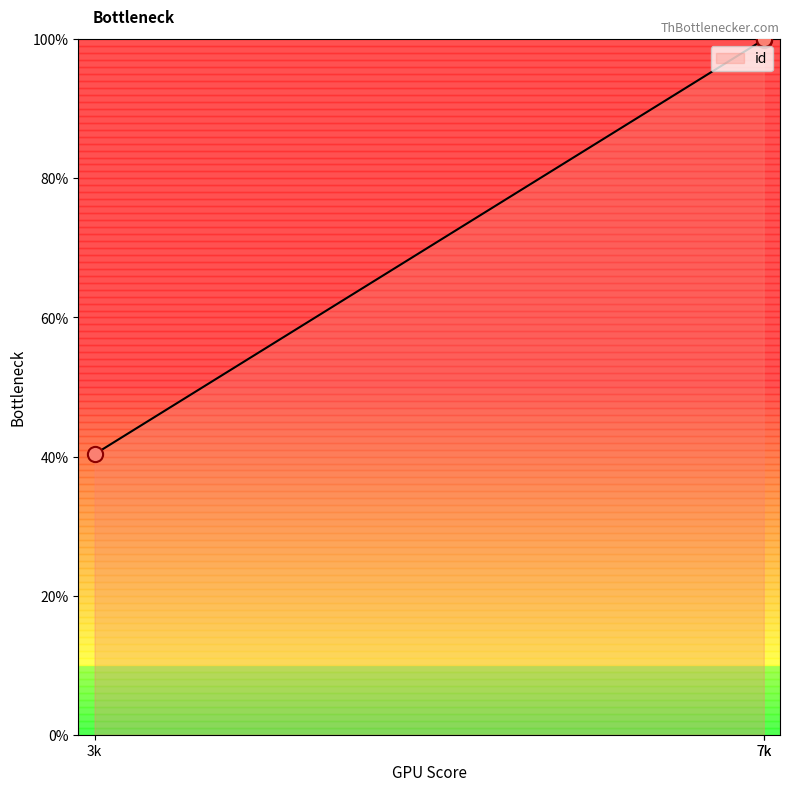

What is the lowest value of the id series?

40.3